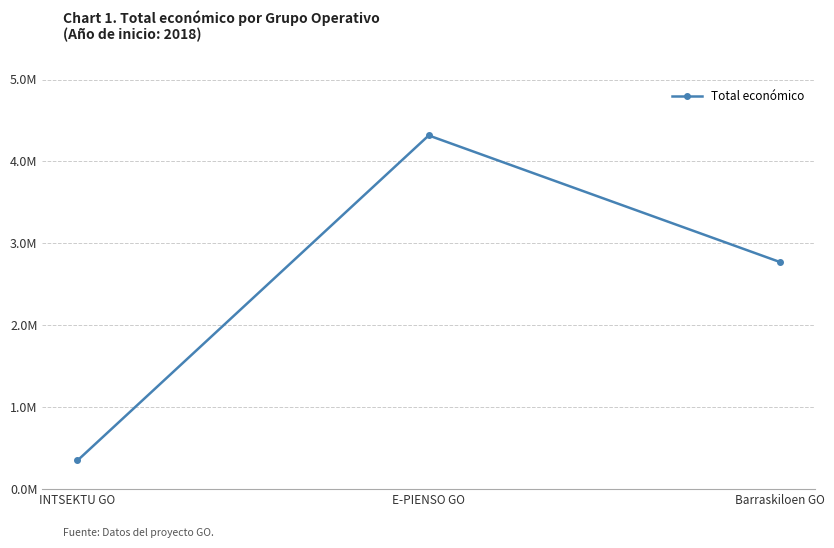

What is the difference between the values at INTSEKTU GO and Barraskiloen GO?

2425116